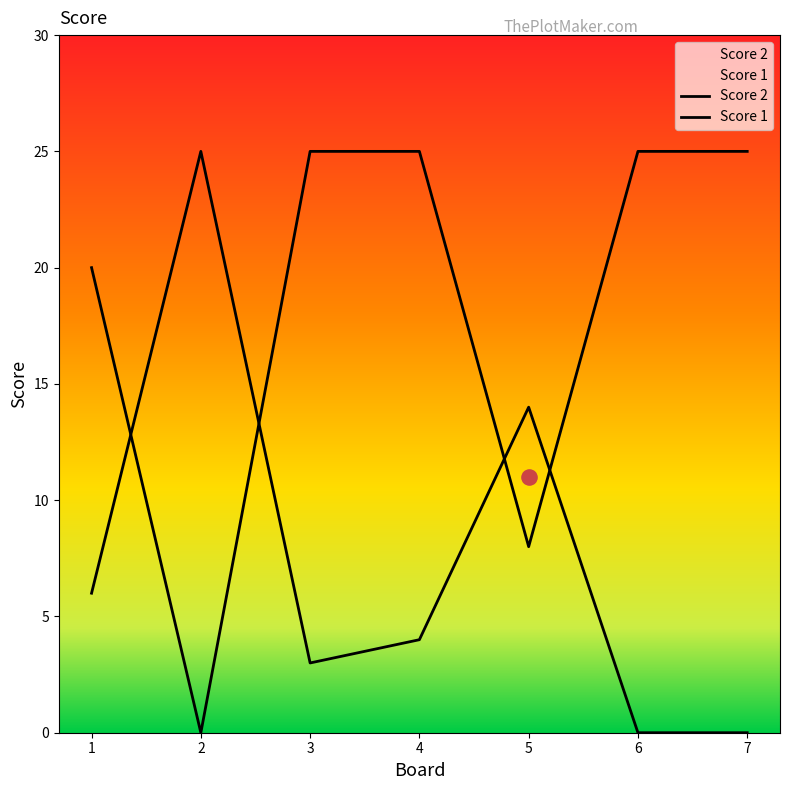

Which series contains the highest Y value?

Score 2